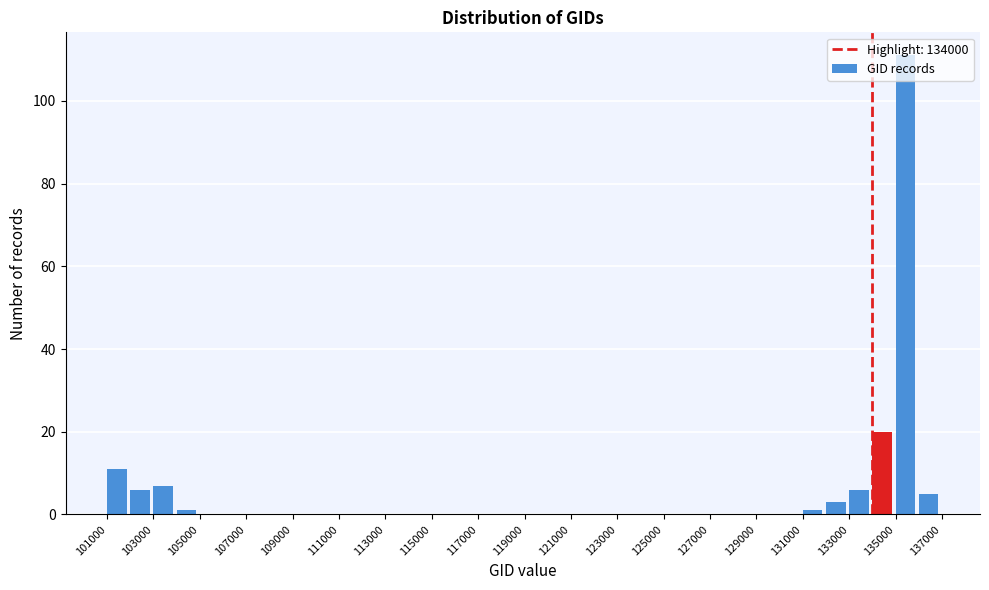

Reading left to right, list every bar in this chart as the range it spans on the x-axis followed by its height. The values are not printed on the chart, so give them approximately, as read against the axis.

101000 to 102000: 12
102000 to 103000: 6
103000 to 104000: 8
104000 to 105000: under 2
105000 to 106000: 0
106000 to 107000: 0
107000 to 108000: 0
108000 to 109000: 0
109000 to 110000: 0
110000 to 111000: 0
111000 to 112000: 0
112000 to 113000: 0
113000 to 114000: 0
114000 to 115000: 0
115000 to 116000: 0
116000 to 117000: 0
117000 to 118000: 0
118000 to 119000: 0
119000 to 120000: 0
120000 to 121000: 0
121000 to 122000: 0
122000 to 123000: 0
123000 to 124000: 0
124000 to 125000: 0
125000 to 126000: 0
126000 to 127000: 0
127000 to 128000: 0
128000 to 129000: 0
129000 to 130000: 0
130000 to 131000: 0
131000 to 132000: under 2
132000 to 133000: 4
133000 to 134000: 6
134000 to 135000: 20
135000 to 136000: 112
136000 to 137000: 6